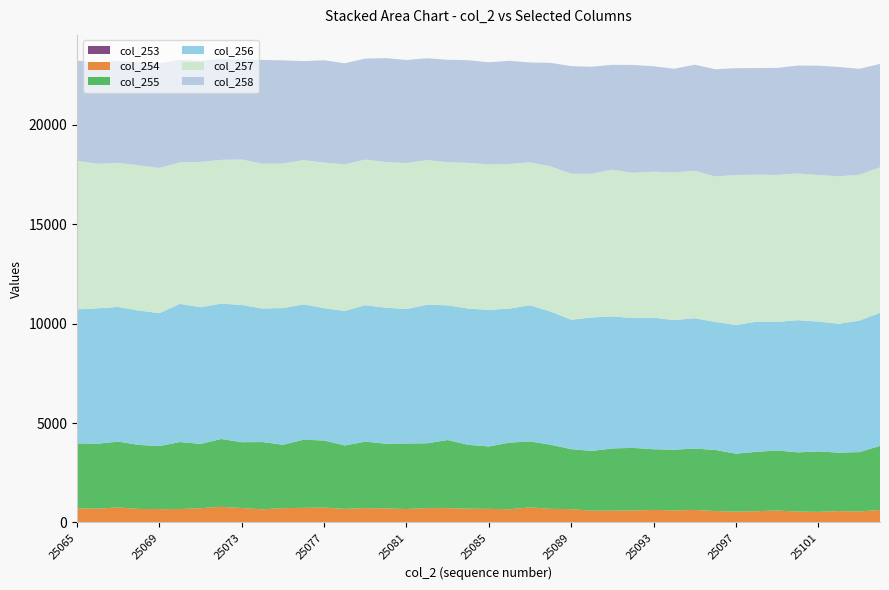

Reading right to left, what are all the values shown in this chart?

col_253: 25104=3	25103=0	25102=2	25101=1	25100=2	25099=1	25098=2	25097=1	25096=0	25095=1	25094=4	25093=0	25092=1	25091=2	25090=2	25089=1	25088=4	25087=3	25086=2	25085=1	25084=4	25083=6	25082=1	25081=1	25080=1	25079=3	25078=3	25077=4	25076=4	25075=8	25074=6	25073=1	25072=8	25071=5	25070=1	25069=4	25068=3	25067=4	25066=5	25065=9
col_254: 25104=625	25103=555	25102=571	25101=532	25100=546	25099=599	25098=566	25097=545	25096=575	25095=631	25094=605	25093=631	25092=608	25091=592	25090=588	25089=669	25088=681	25087=757	25086=661	25085=684	25084=689	25083=713	25082=724	25081=674	25080=709	25079=718	25078=679	25077=745	25076=730	25075=710	25074=656	25073=728	25072=780	25071=712	25070=674	25069=667	25068=678	25067=755	25066=687	25065=706
col_255: 25104=3224	25103=2985	25102=2940	25101=3040	25100=2977	25099=3020	25098=2985	25097=2915	25096=3072	25095=3085	25094=3051	25093=3051	25092=3142	25091=3130	25090=3008	25089=3018	25088=3225	25087=3316	25086=3352	25085=3139	25084=3212	25083=3427	25082=3257	25081=3297	25080=3250	25079=3344	25078=3191	25077=3372	25076=3428	25075=3191	25074=3382	25073=3308	25072=3410	25071=3234	25070=3370	25069=3173	25068=3219	25067=3307	25066=3271	25065=3264
col_256: 25104=6694	25103=6612	25102=6480	25101=6533	25100=6648	25099=6466	25098=6545	25097=6472	25096=6438	25095=6555	25094=6517	25093=6618	25092=6527	25091=6644	25090=6710	25089=6508	25088=6697	25087=6849	25086=6741	25085=6869	25084=6853	25083=6774	25082=6967	25081=6760	25080=6842	25079=6859	25078=6766	25077=6659	25076=6807	25075=6873	25074=6718	25073=6900	25072=6809	25071=6873	25070=6948	25069=6685	25068=6758	25067=6774	25066=6809	25065=6740
col_257: 25104=7318	25103=7335	25102=7417	25101=7369	25100=7378	25099=7392	25098=7396	25097=7540	25096=7315	25095=7415	25094=7426	25093=7344	25092=7307	25091=7376	25090=7230	25089=7345	25088=7302	25087=7187	25086=7275	25085=7315	25084=7328	25083=7196	25082=7278	25081=7344	25080=7326	25079=7326	25078=7371	25077=7319	25076=7257	25075=7271	25074=7278	25073=7319	25072=7229	25071=7312	25070=7115	25069=7302	25068=7303	25067=7245	25066=7267	25065=7465
col_258: 25104=5200	25103=5330	25102=5499	25101=5500	25100=5428	25099=5385	25098=5362	25097=5376	25096=5395	25095=5337	25094=5216	25093=5303	25092=5425	25091=5274	25090=5383	25089=5412	25088=5208	25087=5023	25086=5189	25085=5135	25084=5164	25083=5156	25082=5123	25081=5186	25080=5227	25079=5083	25078=5087	25077=5149	25076=4980	25075=5189	25074=5224	25073=5044	25072=5082	25071=5091	25070=5163	25069=5268	25068=5183	25067=5133	25066=5083	25065=5045